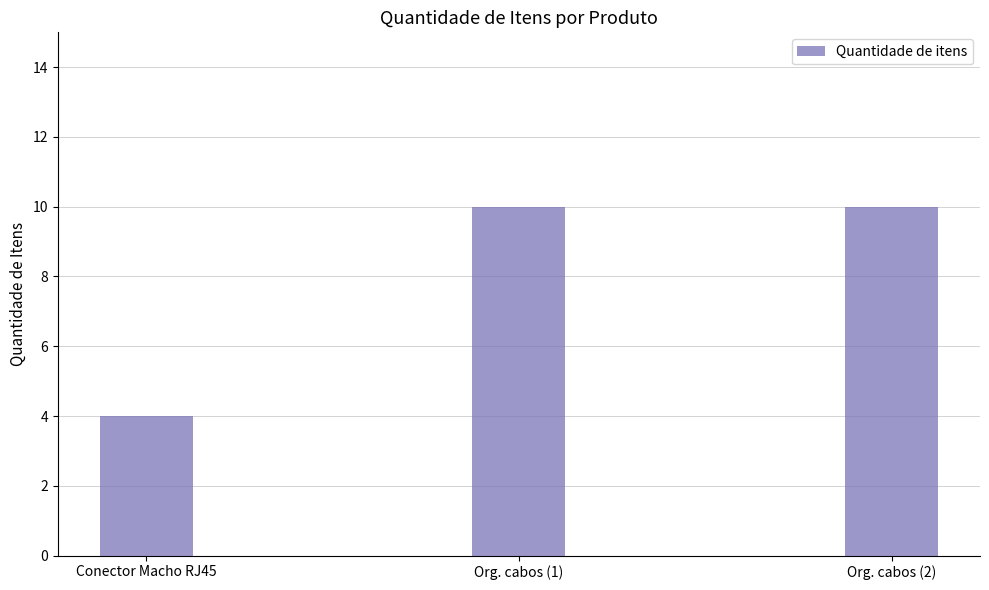

The chart shows a value of 6 at Conector Macho RJ45. True or false?

False